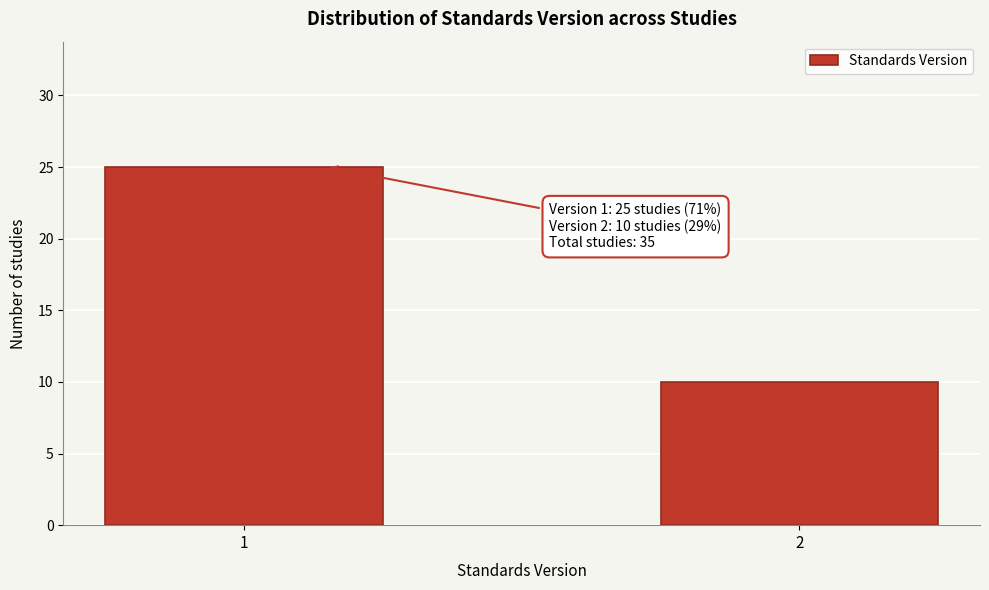

Reading right to left, list all the values displayed in this chart.

2=10	1=25